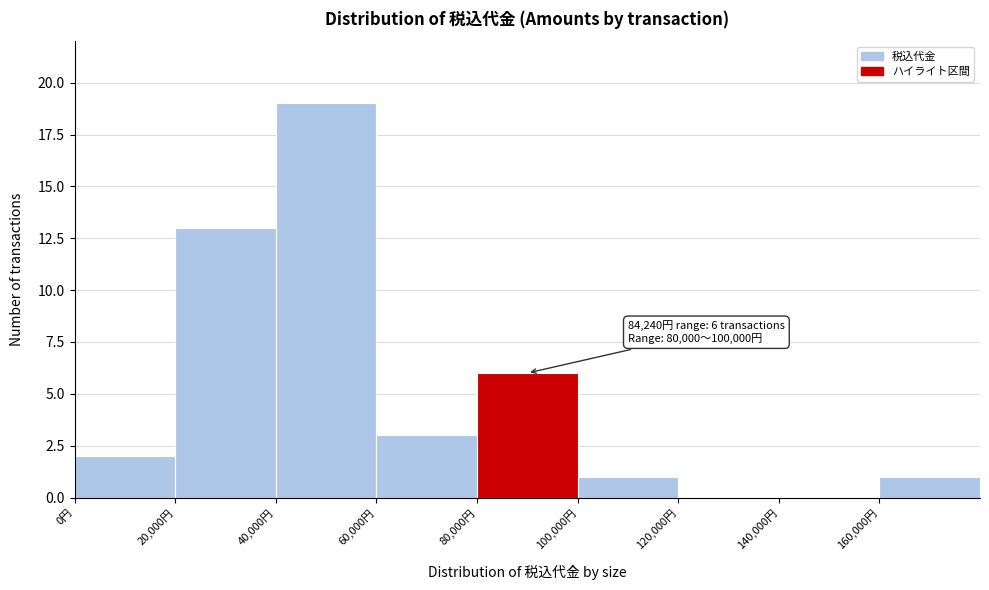

Over which range of the x-axis is the bar tallest?

40000 to 60000